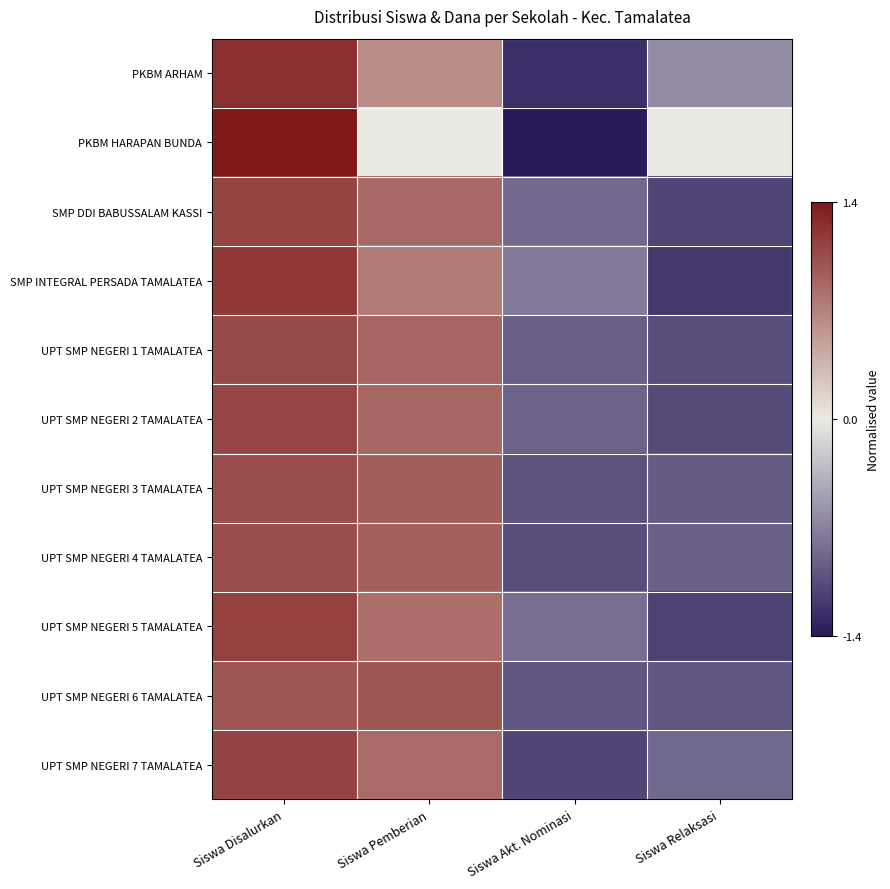

Reading right to left, extract all data points from this chart.

PKBM ARHAM: Siswa Relaksasi=-0.6	Siswa Akt. Nominasi=-1.3	Siswa Pemberian=0.6	Siswa Disalurkan=1.3
PKBM HARAPAN BUNDA: Siswa Relaksasi=0.0	Siswa Akt. Nominasi=-1.4	Siswa Pemberian=0.0	Siswa Disalurkan=1.4
SMP DDI BABUSSALAM KASSI: Siswa Relaksasi=-1.1	Siswa Akt. Nominasi=-0.9	Siswa Pemberian=0.9	Siswa Disalurkan=1.1
SMP INTEGRAL PERSADA TAMALATEA: Siswa Relaksasi=-1.2	Siswa Akt. Nominasi=-0.7	Siswa Pemberian=0.7	Siswa Disalurkan=1.2
UPT SMP NEGERI 1 TAMALATEA: Siswa Relaksasi=-1.1	Siswa Akt. Nominasi=-0.9	Siswa Pemberian=0.9	Siswa Disalurkan=1.1
UPT SMP NEGERI 2 TAMALATEA: Siswa Relaksasi=-1.1	Siswa Akt. Nominasi=-0.9	Siswa Pemberian=0.9	Siswa Disalurkan=1.1
UPT SMP NEGERI 3 TAMALATEA: Siswa Relaksasi=-1.0	Siswa Akt. Nominasi=-1.0	Siswa Pemberian=0.9	Siswa Disalurkan=1.1
UPT SMP NEGERI 4 TAMALATEA: Siswa Relaksasi=-0.9	Siswa Akt. Nominasi=-1.1	Siswa Pemberian=0.9	Siswa Disalurkan=1.1
UPT SMP NEGERI 5 TAMALATEA: Siswa Relaksasi=-1.1	Siswa Akt. Nominasi=-0.8	Siswa Pemberian=0.8	Siswa Disalurkan=1.1
UPT SMP NEGERI 6 TAMALATEA: Siswa Relaksasi=-1.0	Siswa Akt. Nominasi=-1.0	Siswa Pemberian=1.0	Siswa Disalurkan=1.0
UPT SMP NEGERI 7 TAMALATEA: Siswa Relaksasi=-0.9	Siswa Akt. Nominasi=-1.1	Siswa Pemberian=0.9	Siswa Disalurkan=1.1